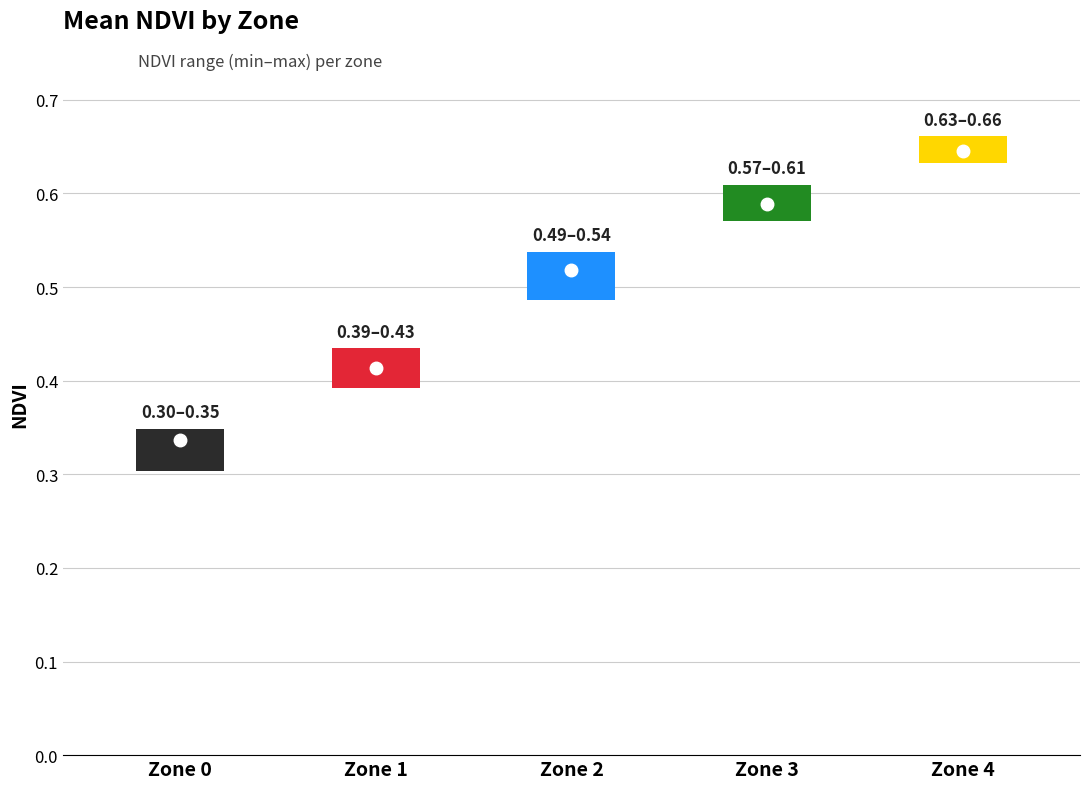

Rank the categories by max_NDVI value from lowest to highest.

0, 1, 2, 3, 4